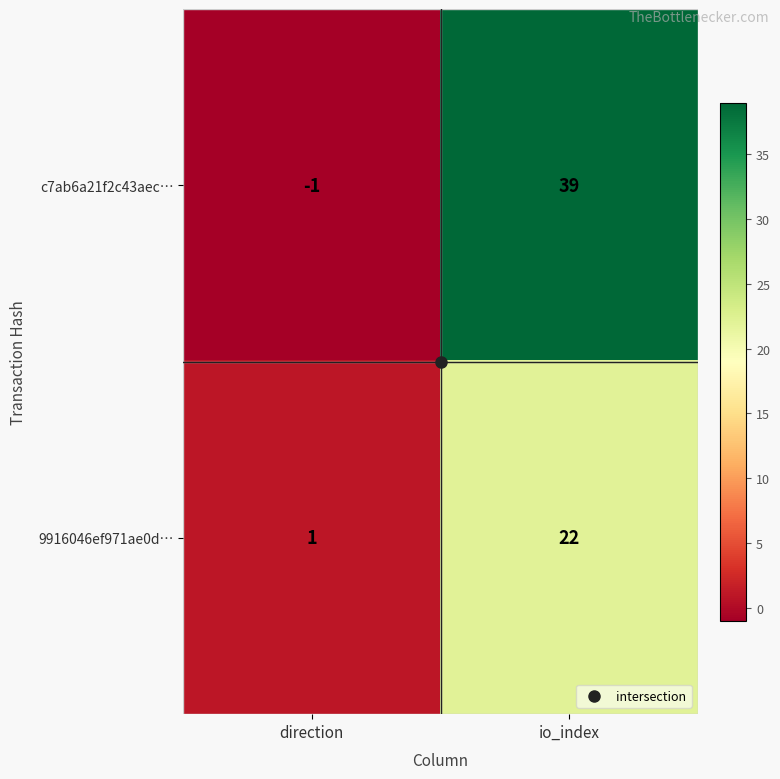

Which series changed the most between direction and io_index?

c7ab6a21f2c43aec…